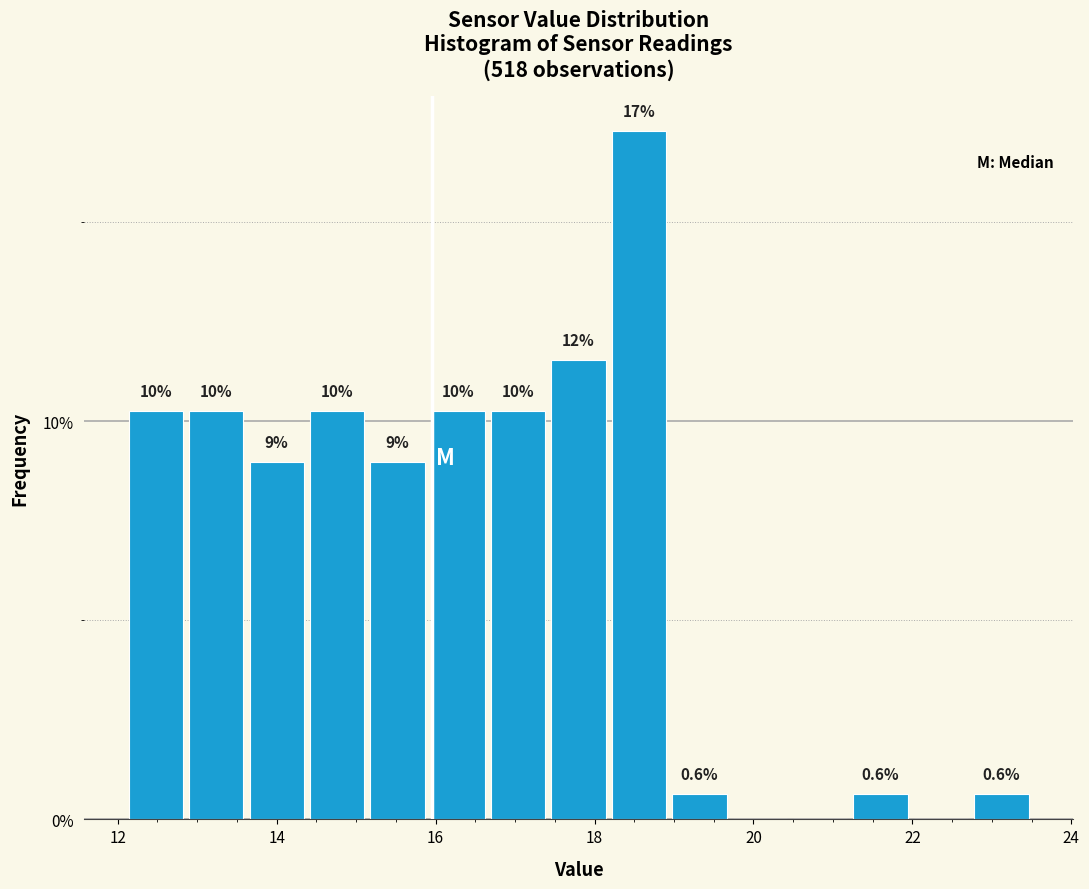

Read against the x-axis, roughly where is the centre of the tallest bar?

18.6